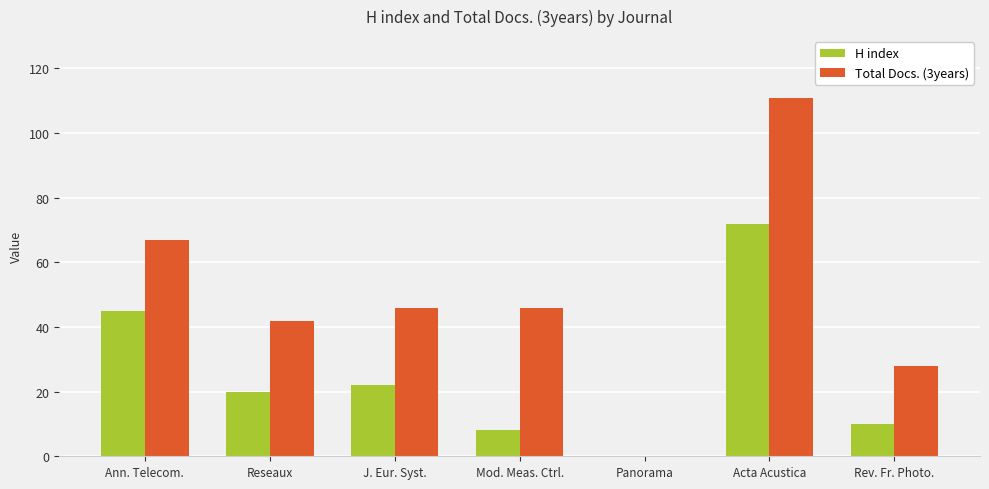

Reading right to left, extract all data points from this chart.

H index: Rev. Fr. Photo.=10	Acta Acustica=72	Panorama=0	Mod. Meas. Ctrl.=8	J. Eur. Syst.=22	Reseaux=20	Ann. Telecom.=45
Total Docs. (3years): Rev. Fr. Photo.=28	Acta Acustica=111	Panorama=0	Mod. Meas. Ctrl.=46	J. Eur. Syst.=46	Reseaux=42	Ann. Telecom.=67